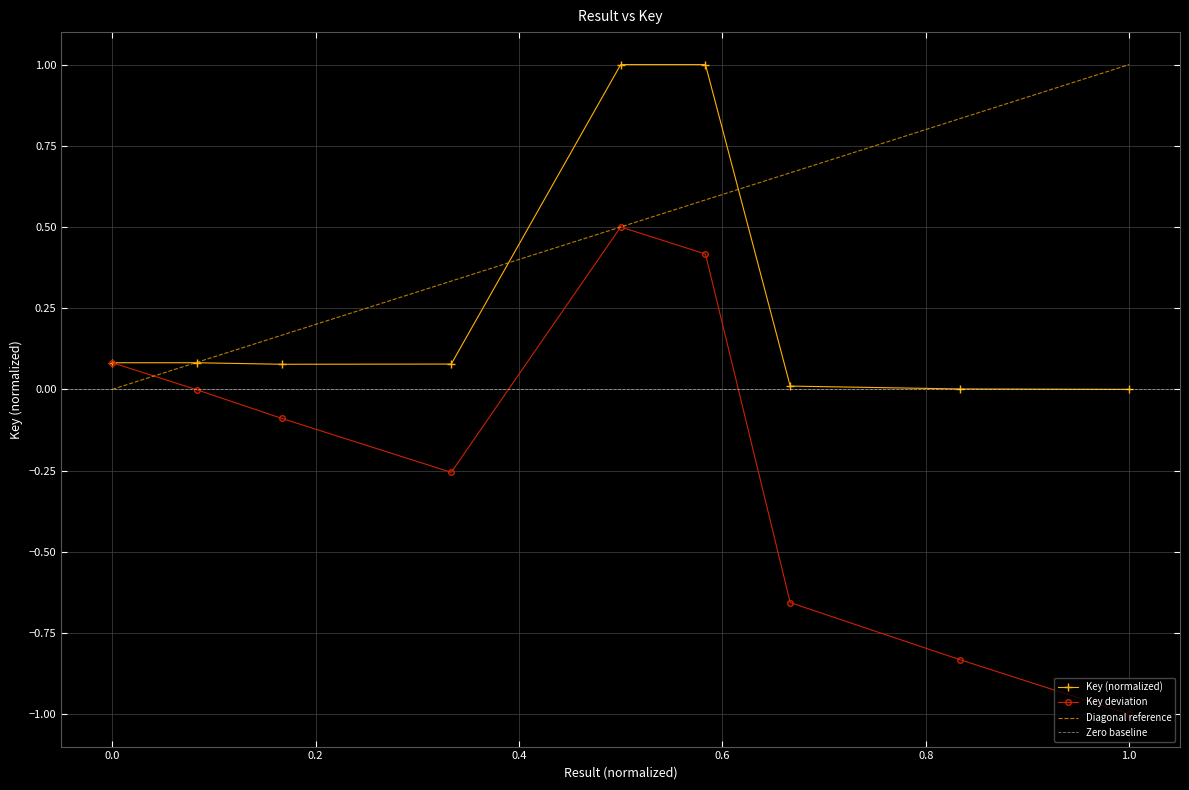

Is it true that Key (normalized) equals 0.1 at 0.0?

True